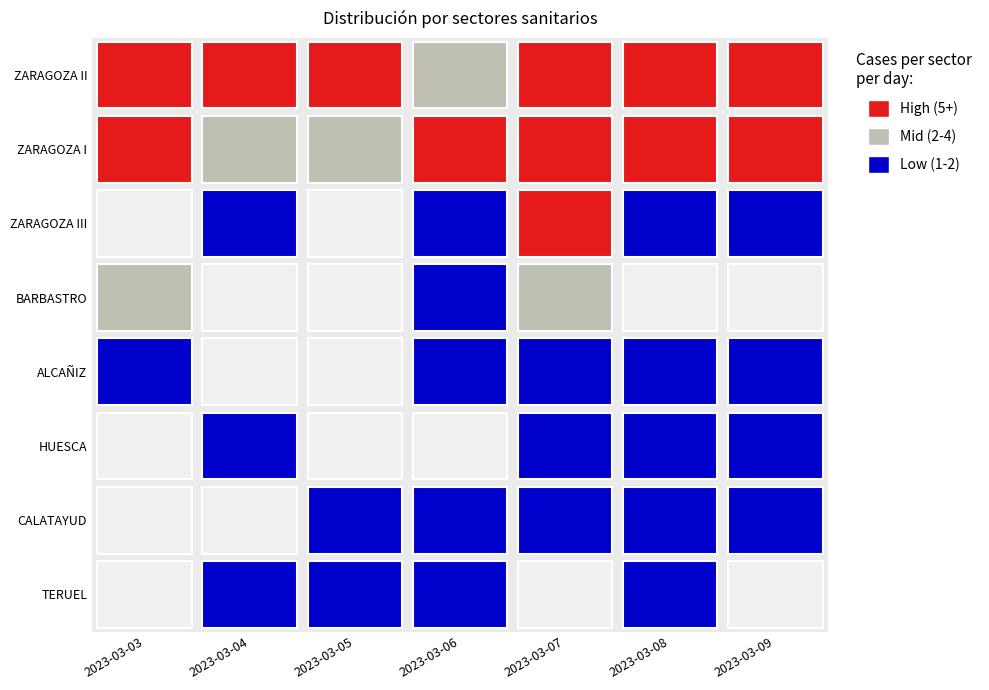

Rank the categories by ZARAGOZA III value from lowest to highest.

0, 2, 1, 6, 3, 5, 4